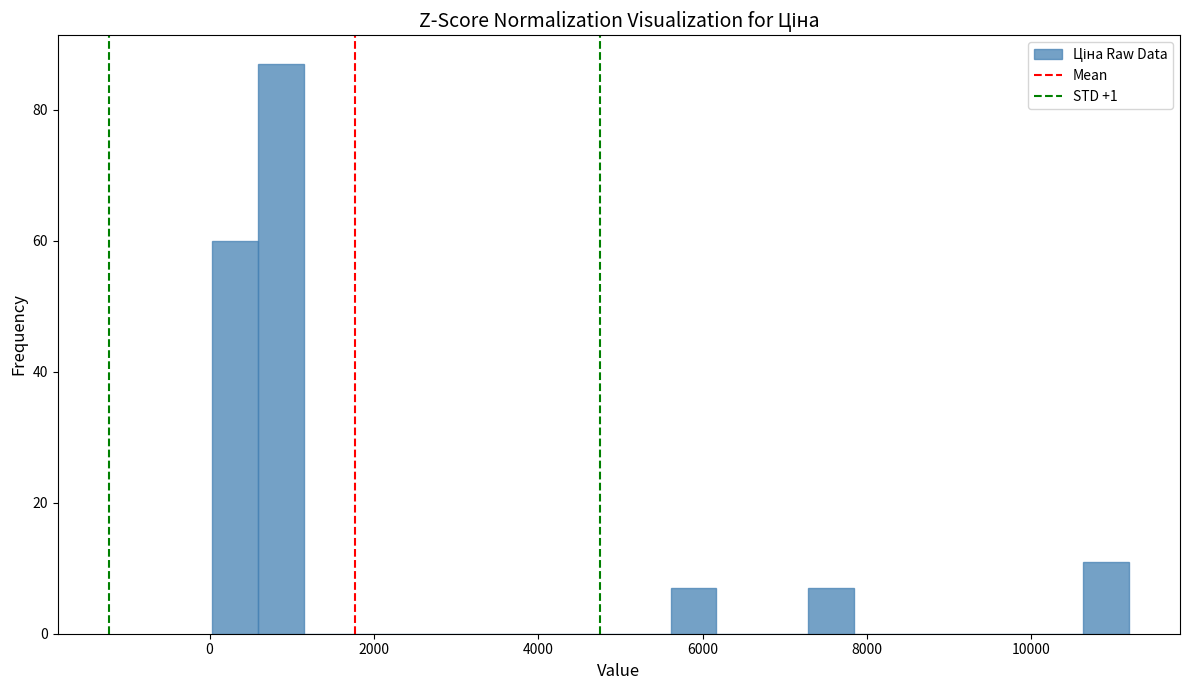

Around what value on the x-axis is the tallest bar? Give the approximate position of its centre, as read against the axis.

800